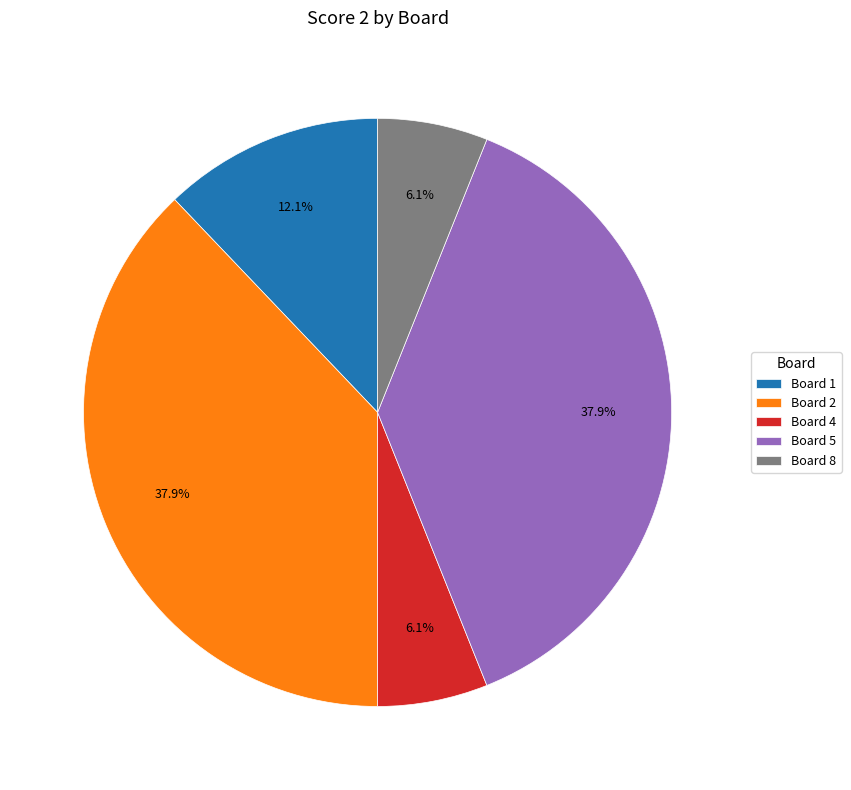

Does Board 2 account for over 50% of the chart?

No